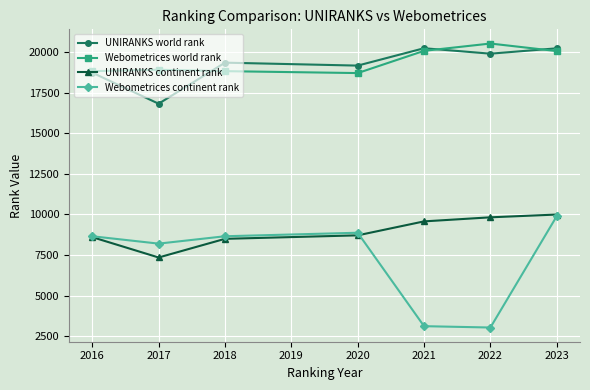

At which category does UNIRANKS continent rank reach its first local valley?

2017